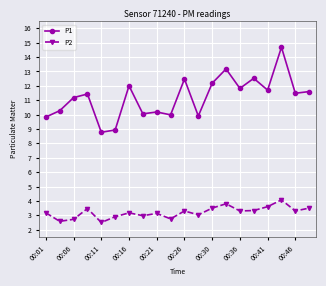

Rank the series by their average value, from lowest to highest.

P2, P1